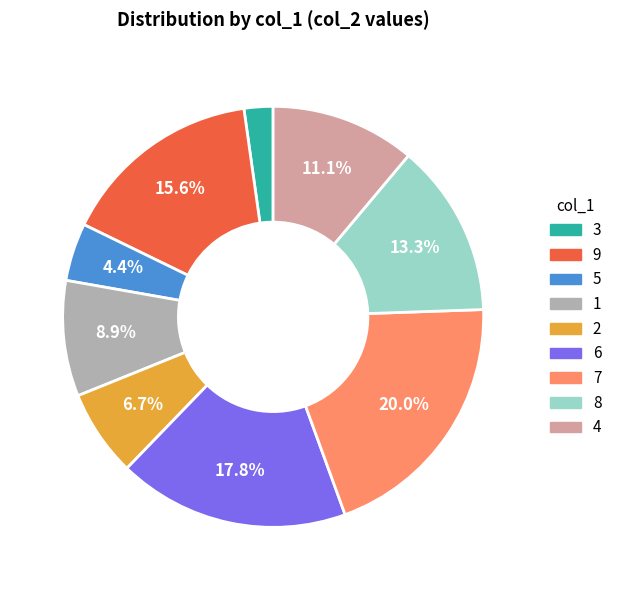

What is the largest slice in the pie chart?

7